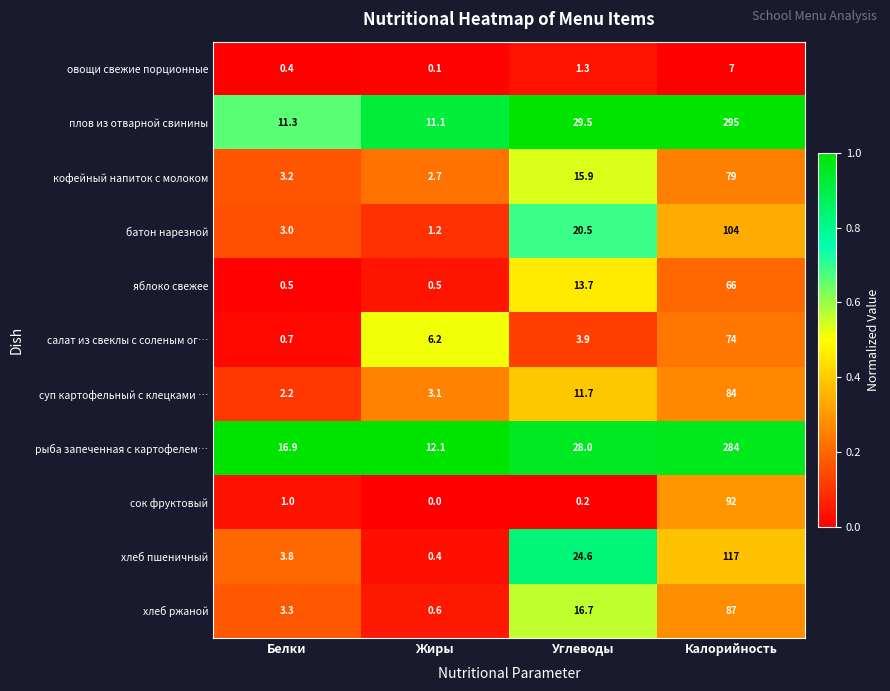

What is the total value across all series at Жиры?

38.0